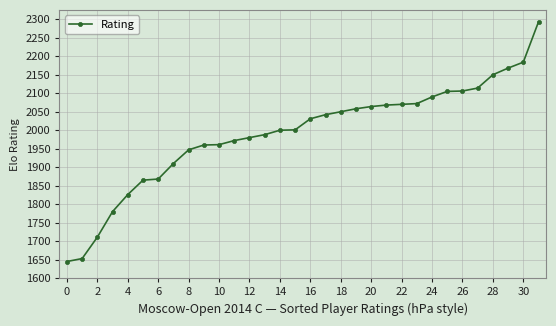

What is the difference between the maximum and second lowest values?

640